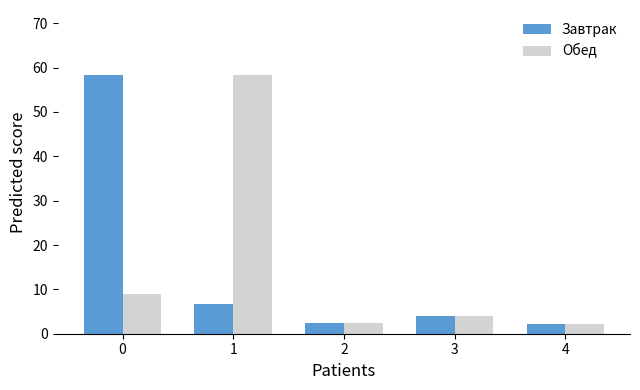

Rank the series at 0 from highest to lowest value.

Завтрак, Обед